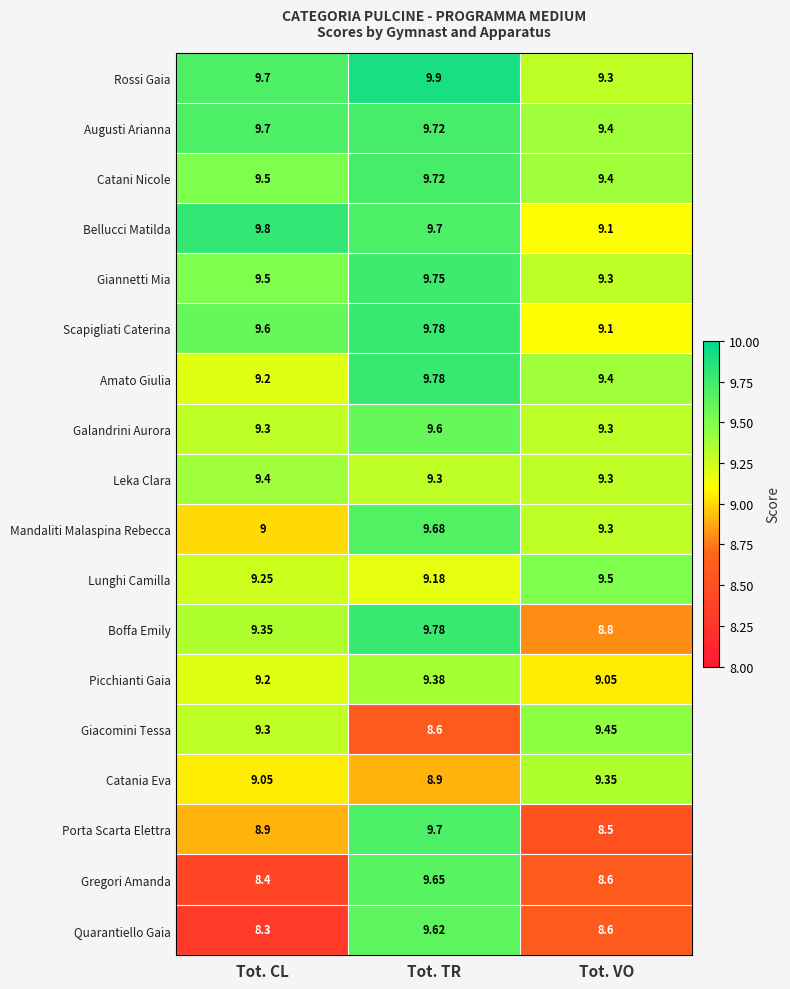

Which category has the highest value across all series?

Tot. TR